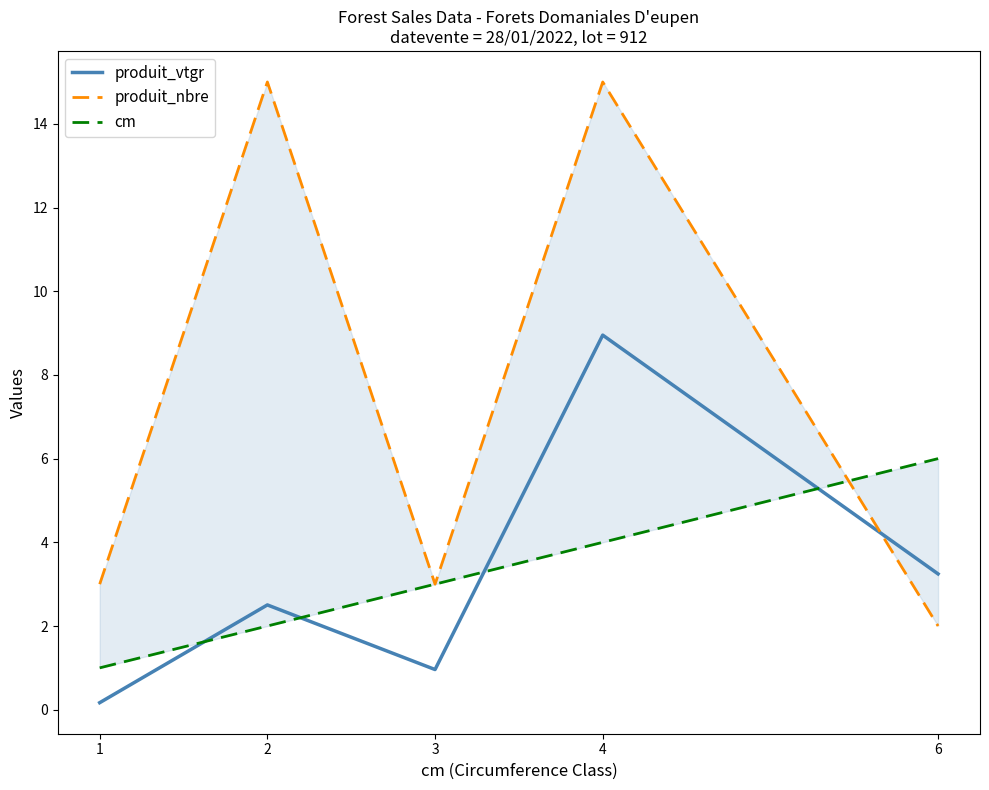

At which category is the sum across all series the highest?

4